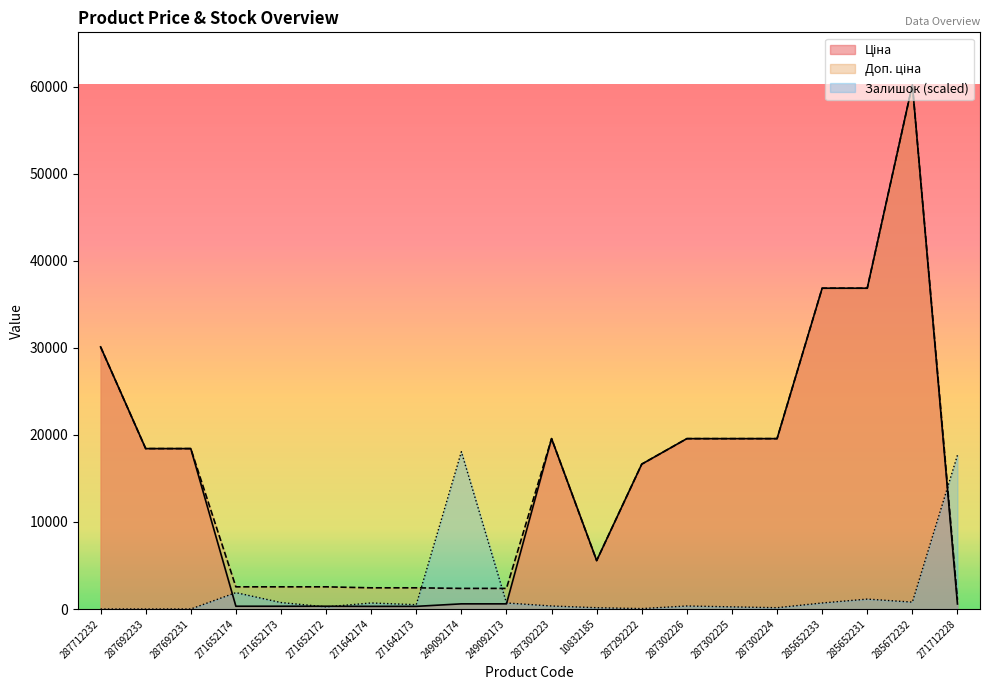

Reading left to right, extract all data points from this chart.

Ціна: 30102.8	18420.9	18420.9	318.3	318.3	318.3	304.1	304.1	591.6	591.6	19564.9	5560.3	16636.8	19564.9	19564.9	19564.9	36841.8	36841.8	60205.6	578.1
Доп. ціна: 30102.8	18420.9	18420.9	2546.4	2546.4	2546.4	2432.8	2432.8	2366.5	2366.5	19564.9	5560.3	16636.8	19564.9	19564.9	19564.9	36841.8	36841.8	60205.6	1060.0
Залишок: 0.0	0.0	0.0	1880.4	742.3	247.4	692.8	494.8	18061.7	692.8	346.4	148.5	49.5	346.4	247.4	148.5	692.8	1138.1	791.7	17665.8